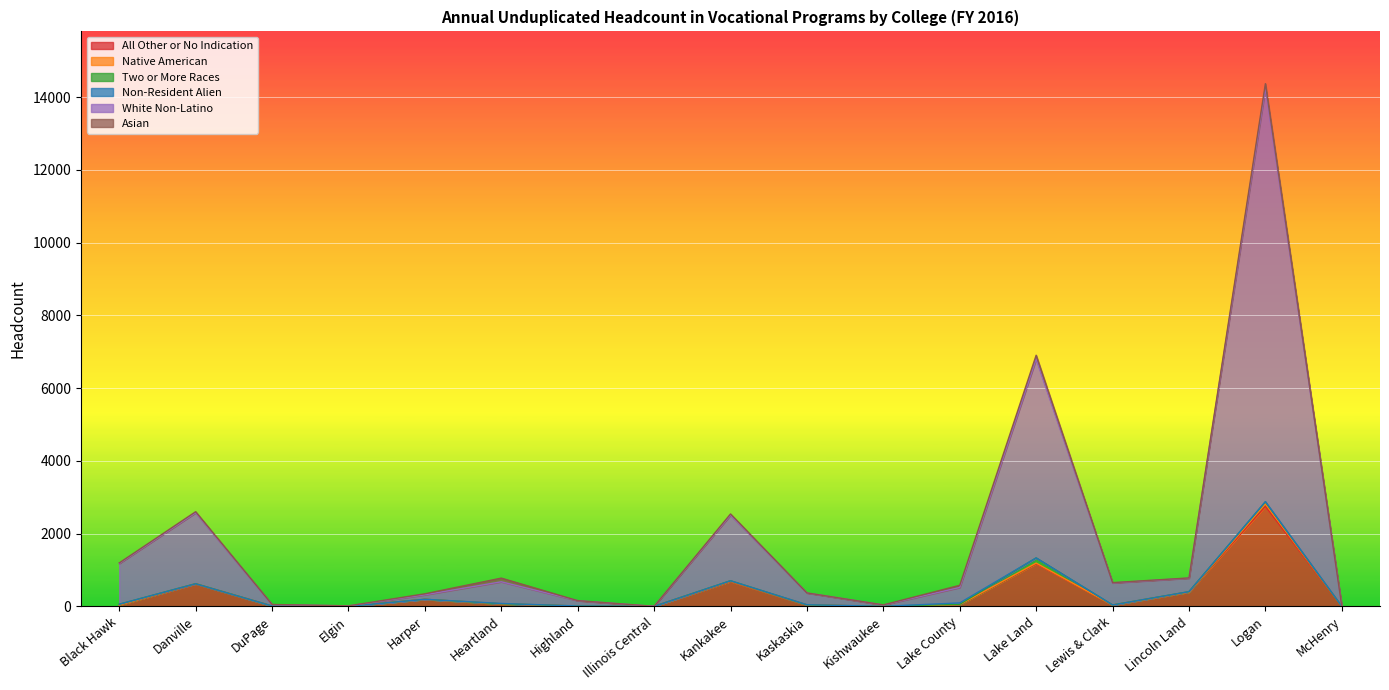

True or false: Two or More Races and White Non-Latino cross at least once.

False